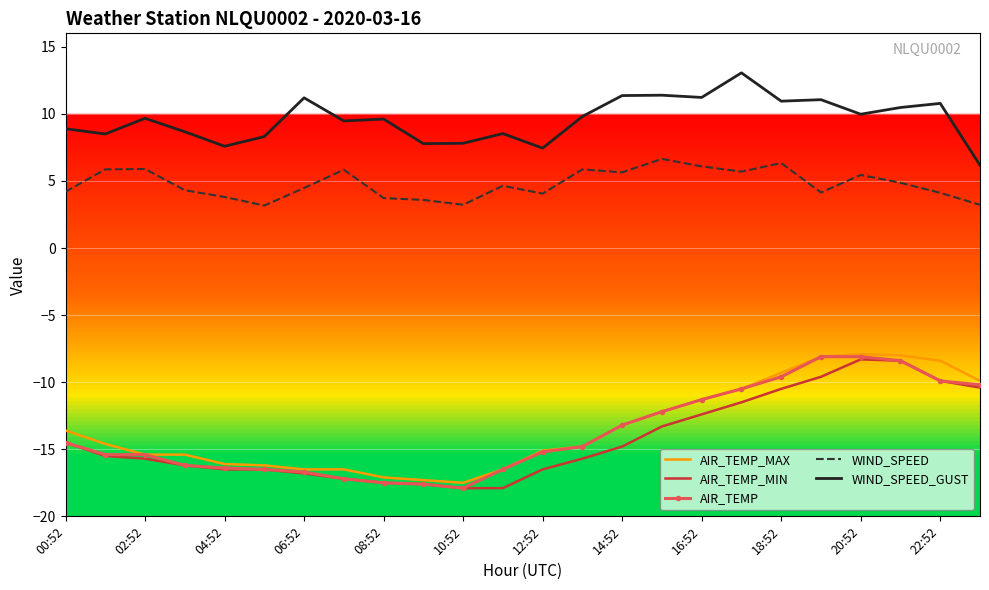

Which series has the largest total across all categories?

WIND_SPEED_GUST